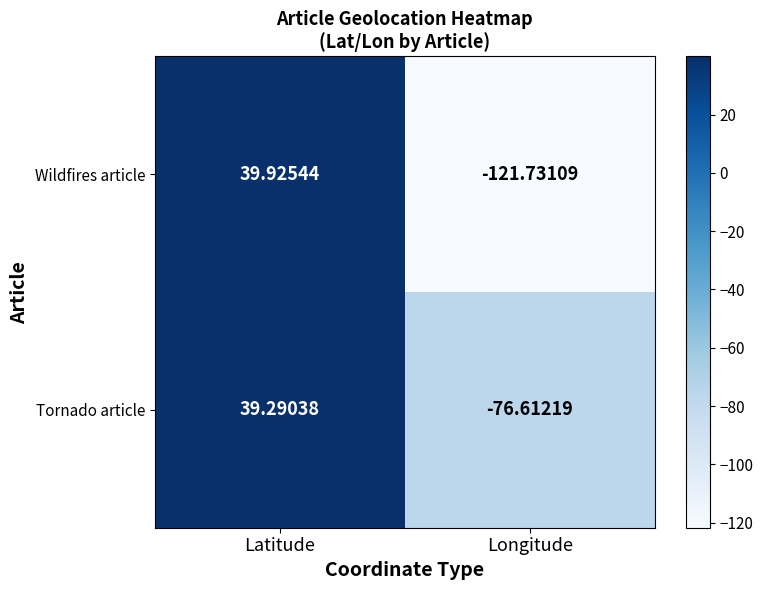

Between Latitude and Longitude, which series saw the biggest shift?

Wildfires article